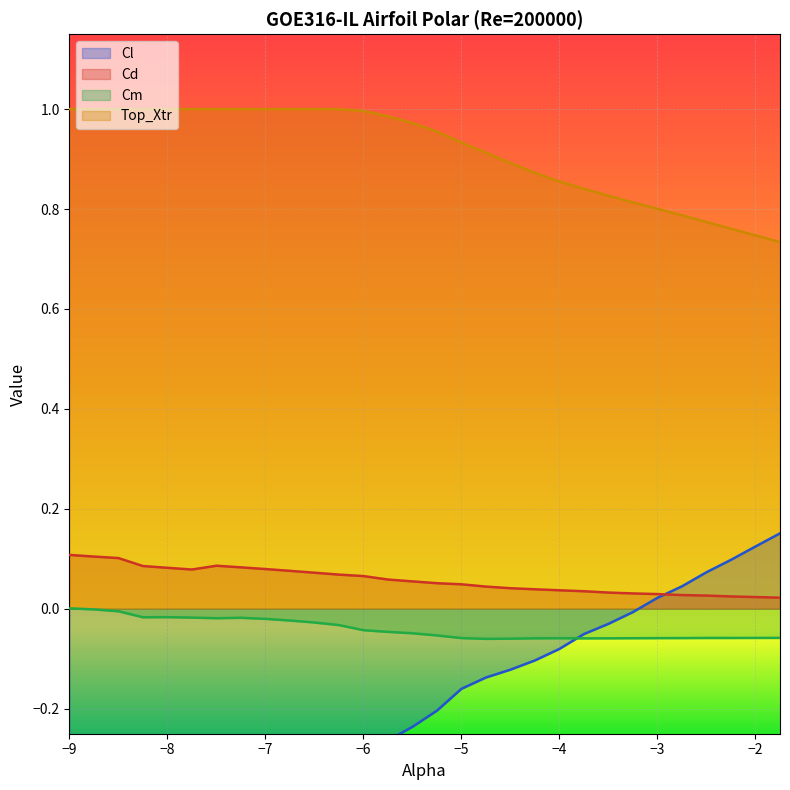

True or false: Top_Xtr and Cl intersect in this chart.

False